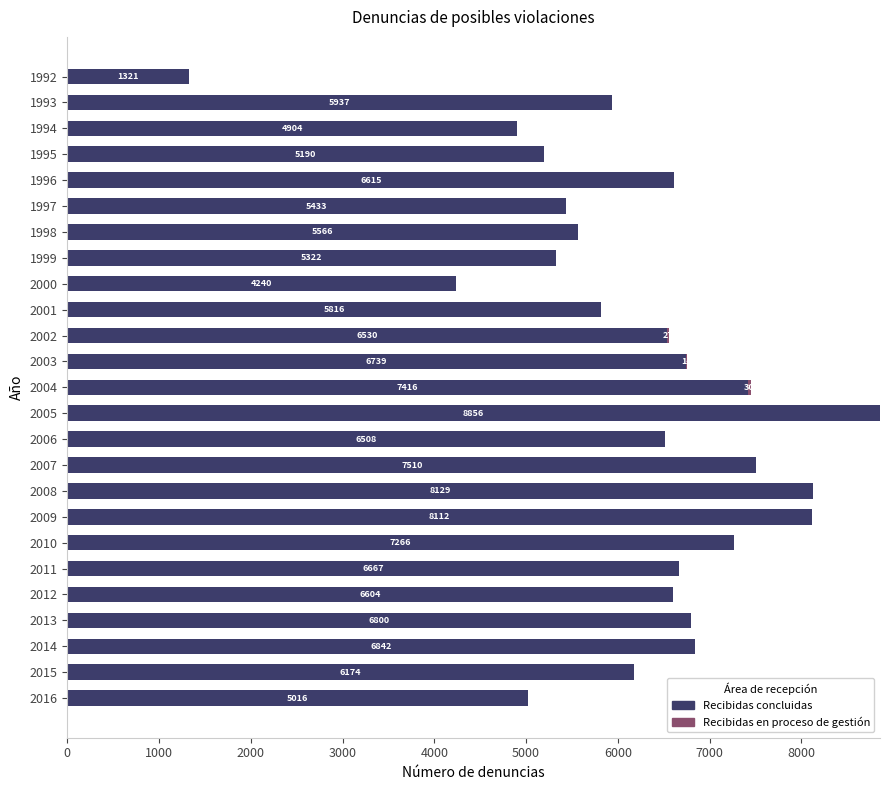

How many categories are shown in the chart?

25